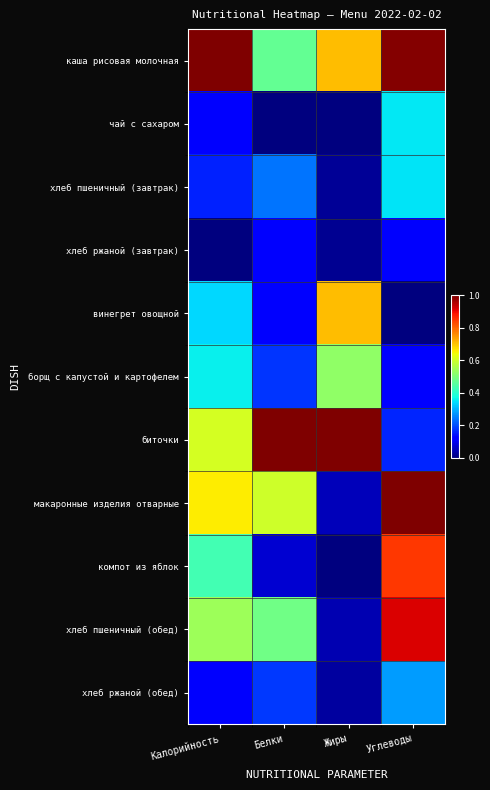

Count the number of data series in this chart.

11